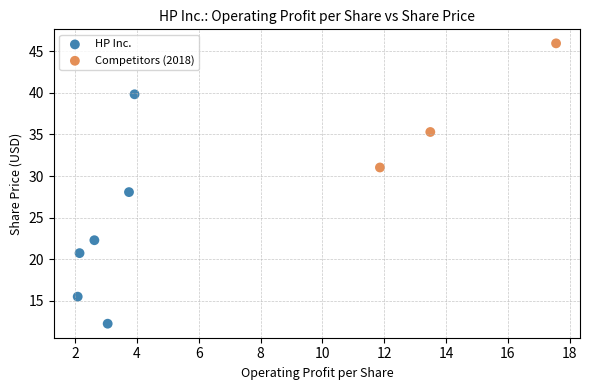

Which series reaches the minimum Y coordinate?

HP Inc.